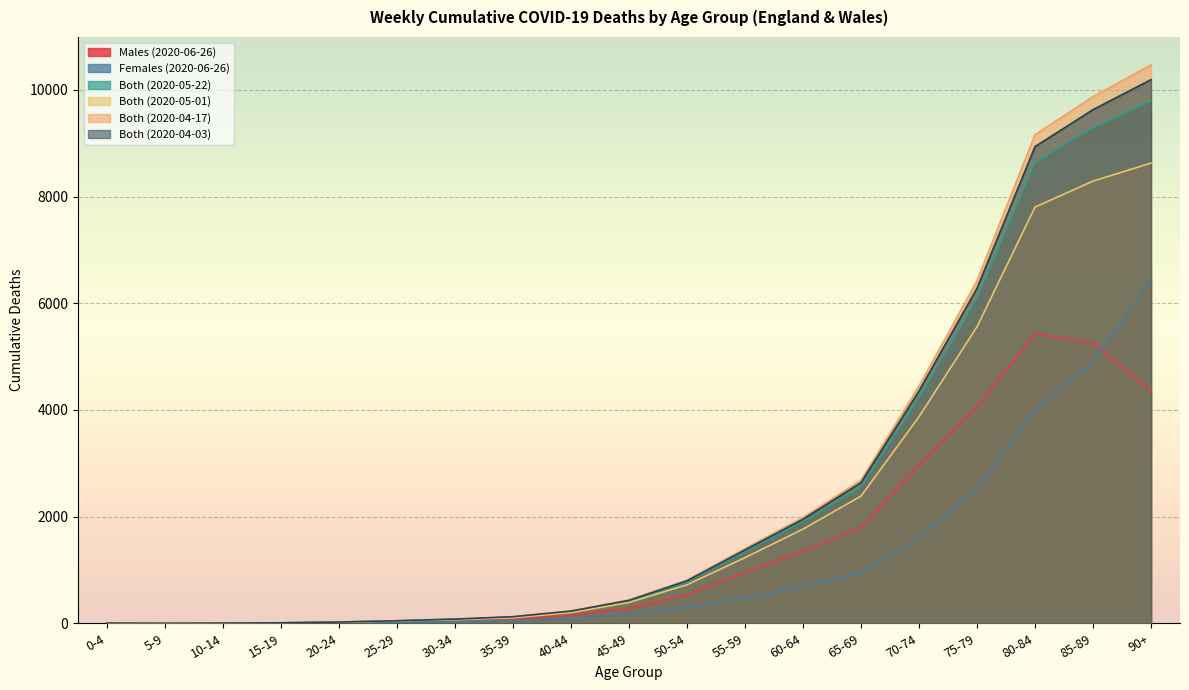

What are all the series names shown in the legend?

Males (2020-06-26), Females (2020-06-26), Both (2020-05-22), Both (2020-05-01), Both (2020-04-17), Both (2020-04-03)